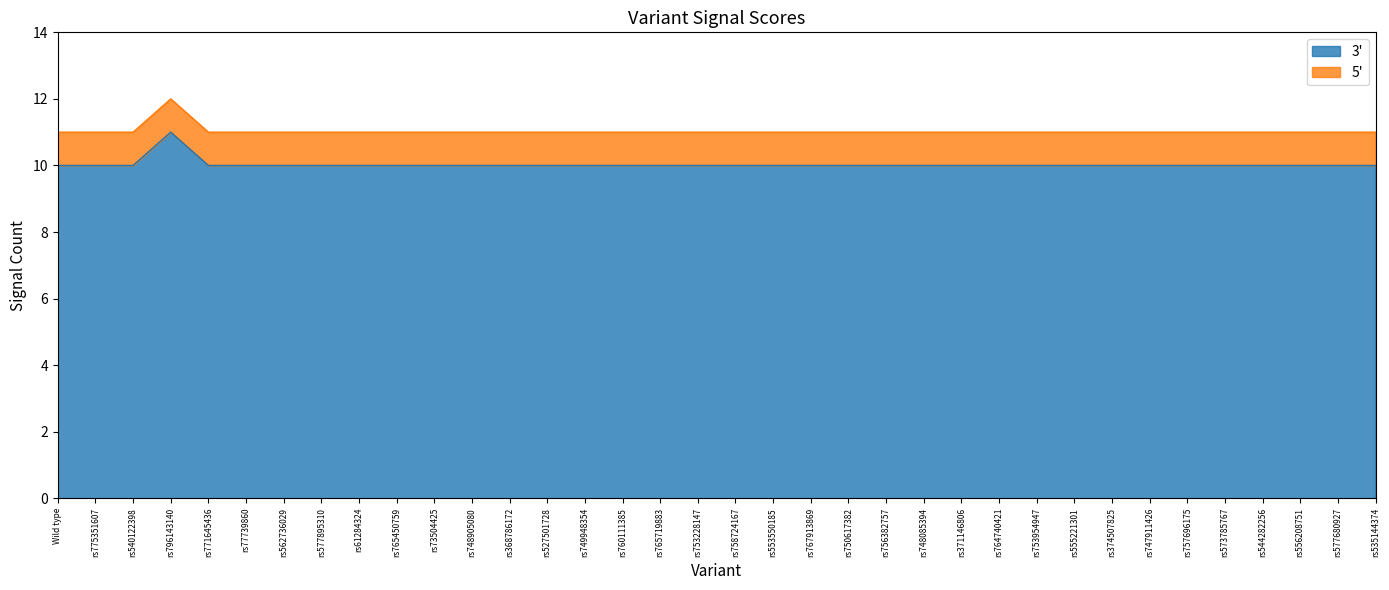

What is the value of the 7th point from the left?

10